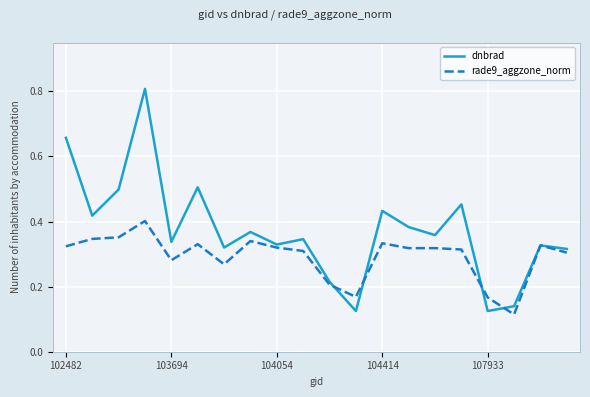

Rank the series by their average value, from lowest to highest.

rade9_aggzone_norm, dnbrad